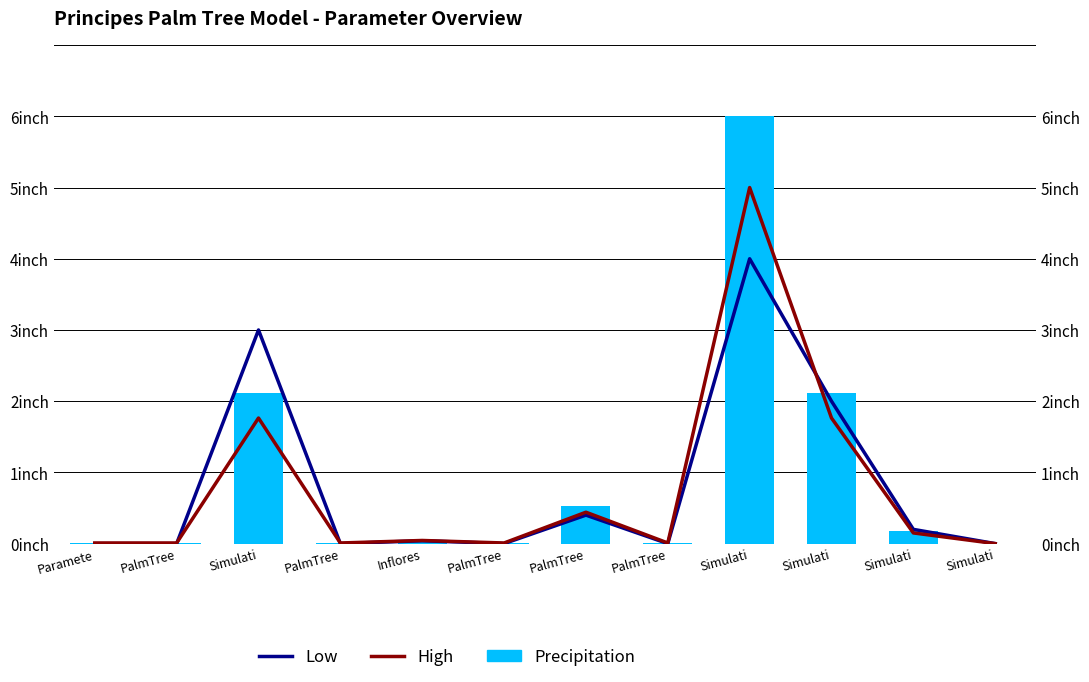

Is it true that Low equals 0.1 at PalmTree?

False